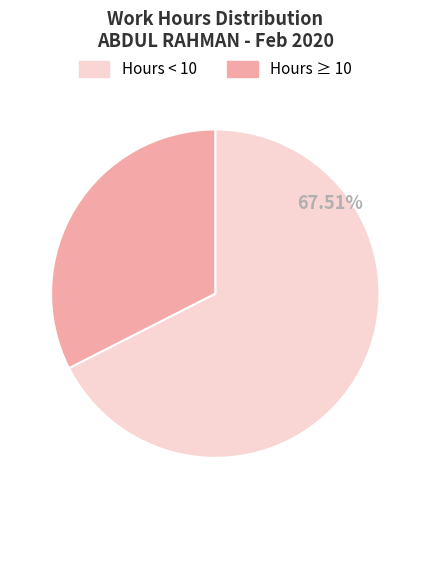

Approximately how many times larger is the value at Hours ≥ 10 compared to Hours < 10?

0.5